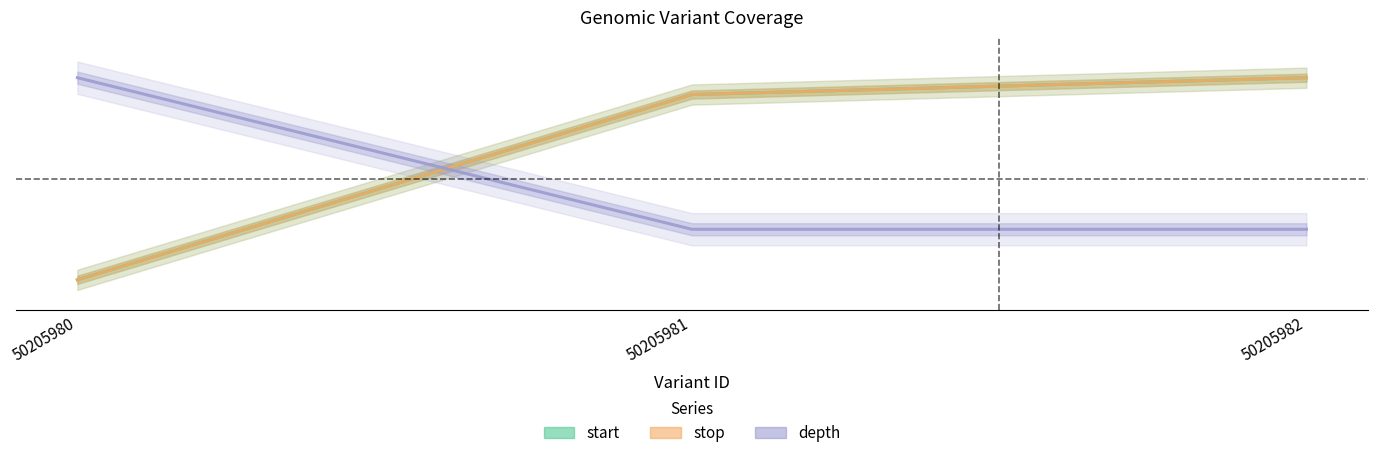

At which label does depth reach its peak?

50205980